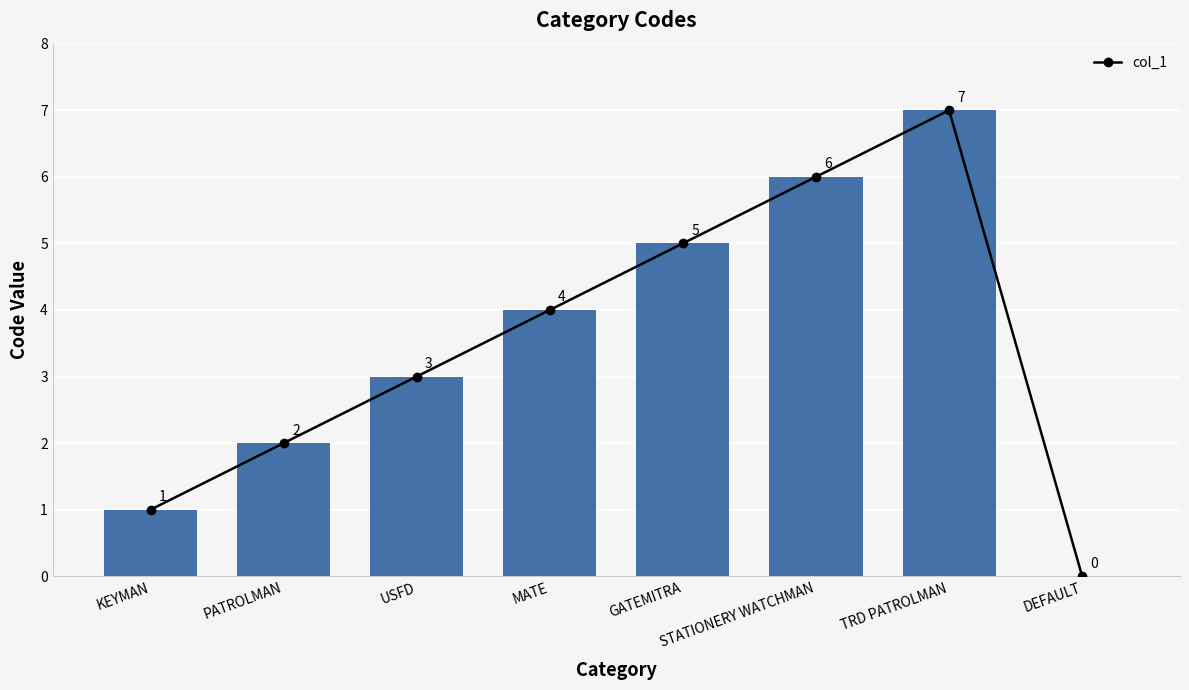

At which label is the value closest to 3?

USFD